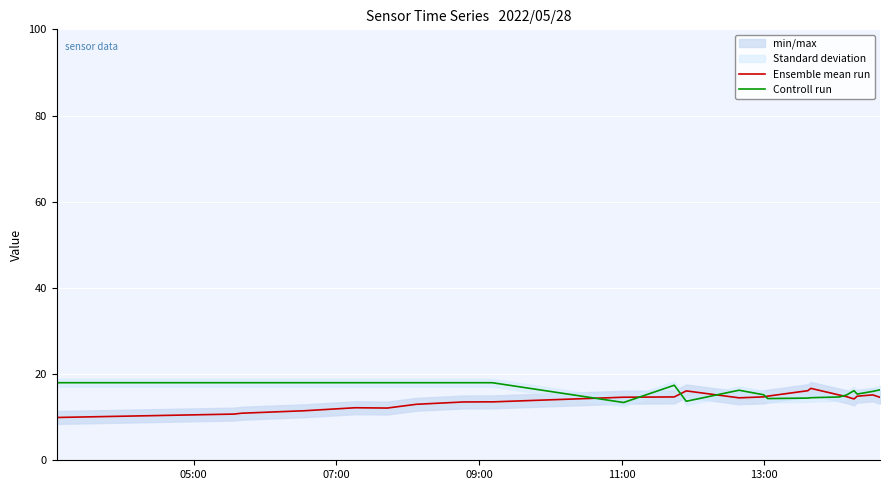

True or false: Controll run and Ensemble mean run intersect in this chart.

True